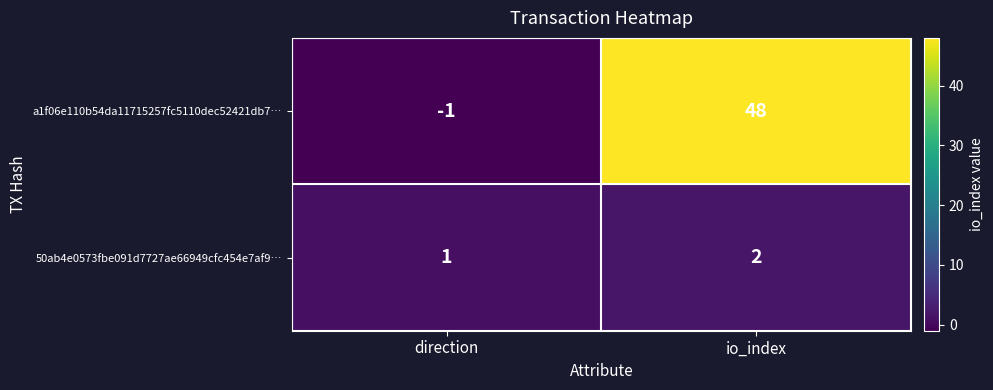

At which category does the chart reach its peak across all series?

io_index